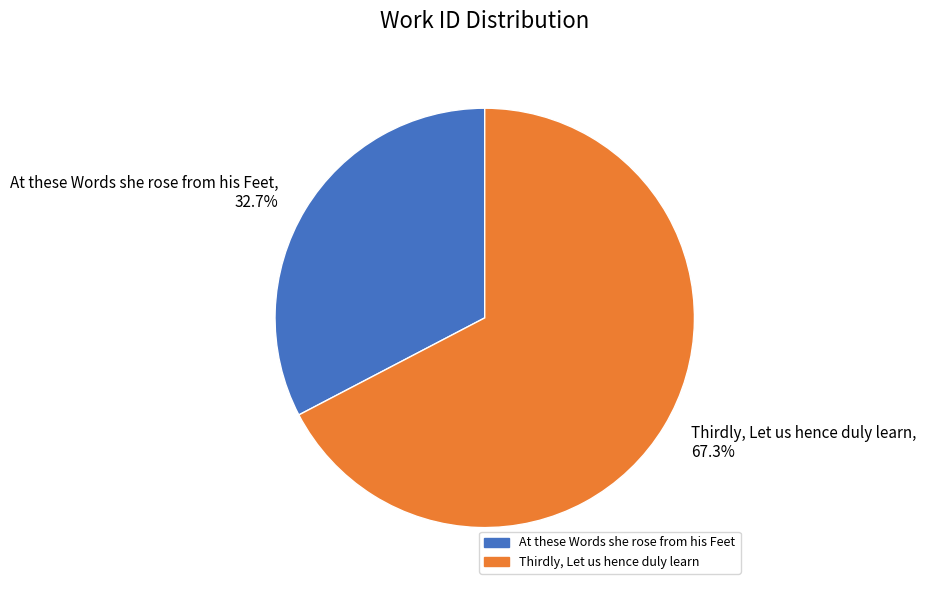

Count the number of slices in the pie.

2